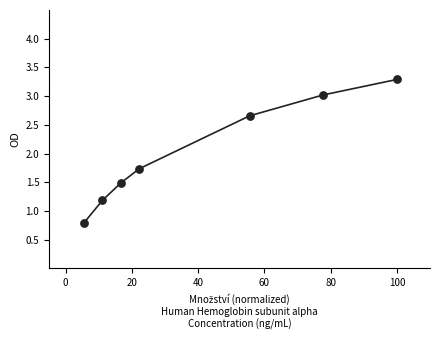

What Y value in the scatter plot is closest to 2?

1.7